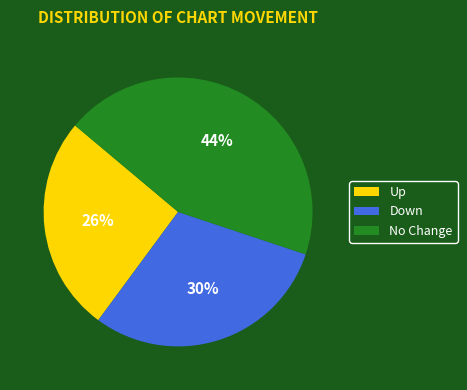

Which category has the biggest portion of the pie?

No Change